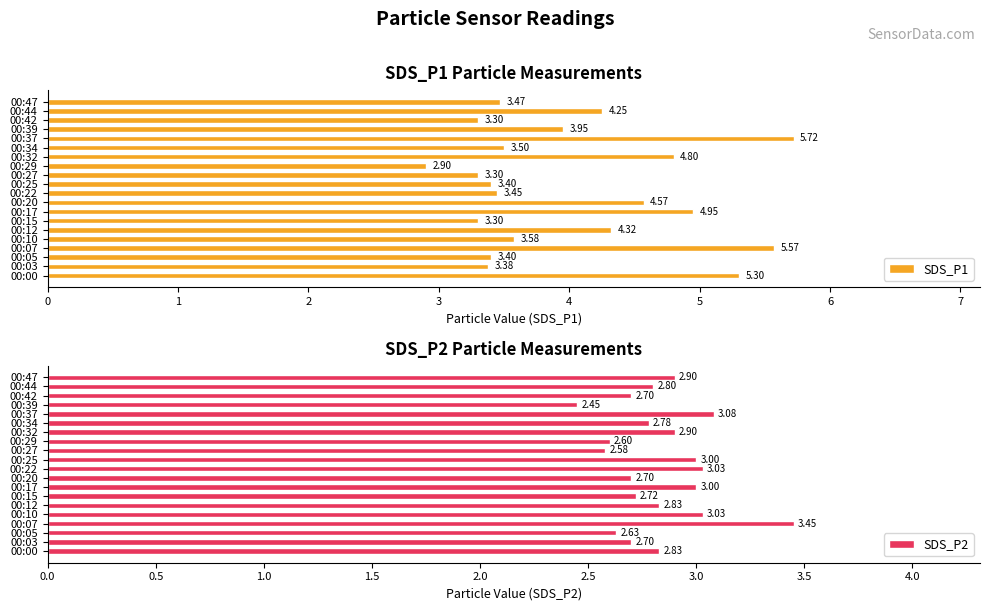

Count the number of data series in this chart.

2